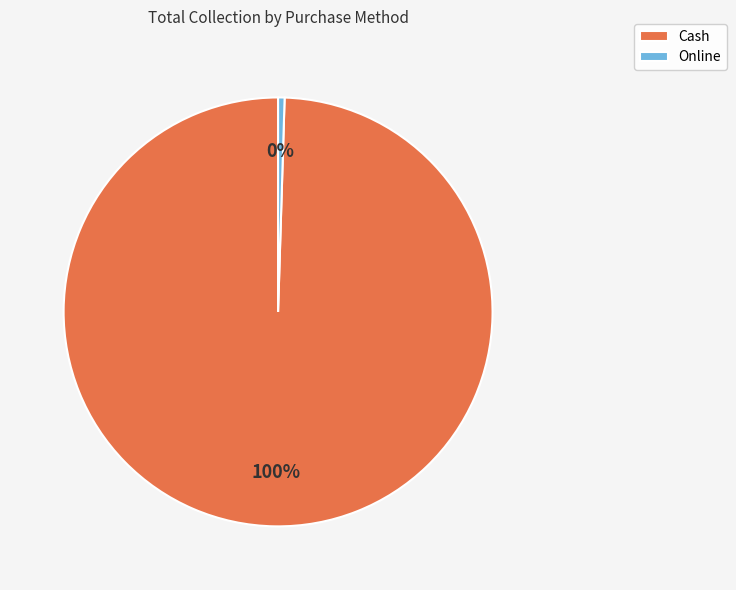

To the nearest percent, what percentage of the pie is Cash?

100%